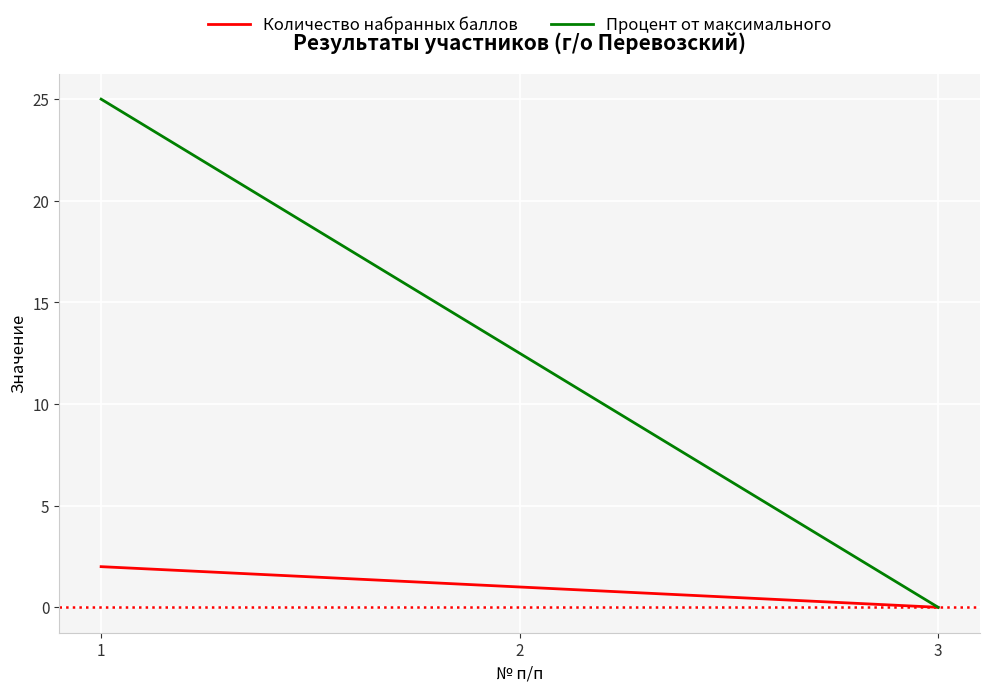

Reading left to right, list all the values displayed in this chart.

Количество набранных баллов: 2.0	1.0	0.0
Процент от максимального: 25.0	12.5	0.0